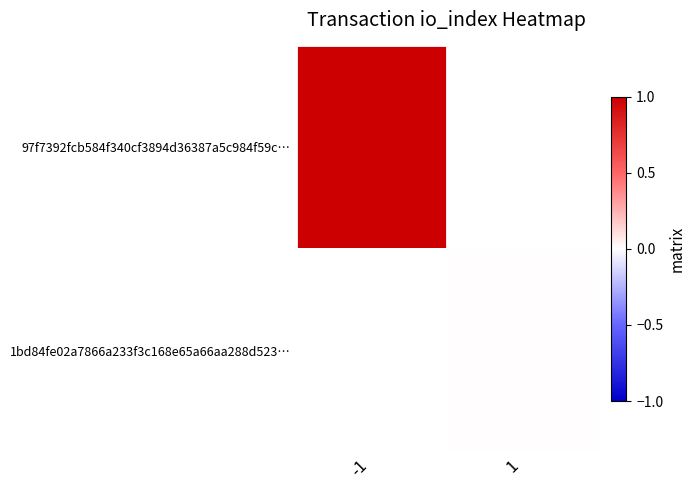

How many series are shown in this chart?

2